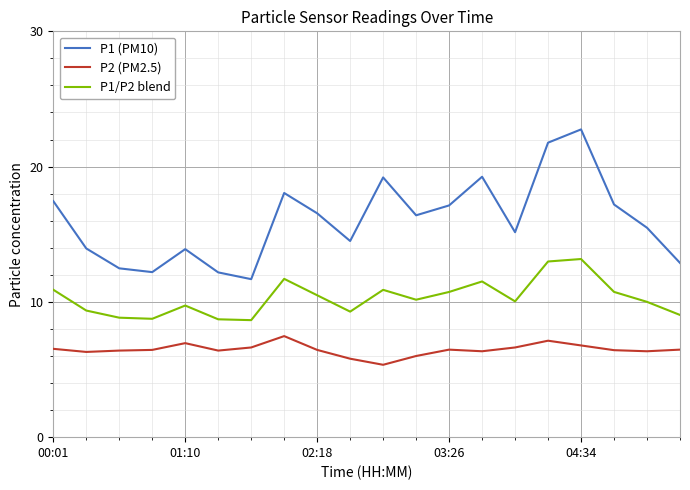

True or false: P1 (PM10) has more than 0 points higher than both neighbors.

True